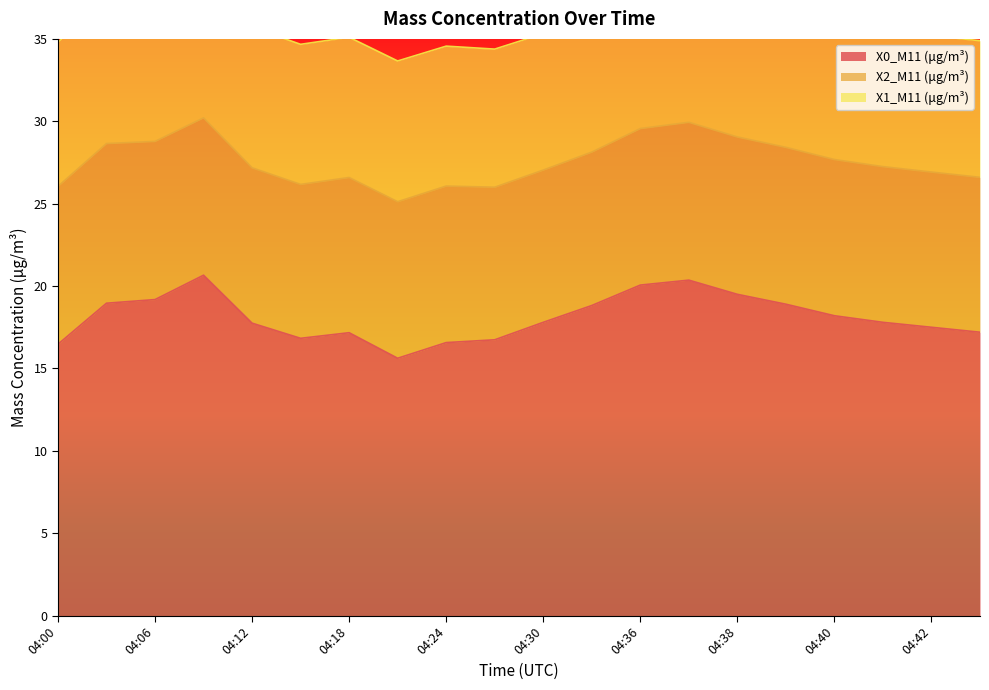

What is the spread (max minus min) of values at 04:30?

9.5